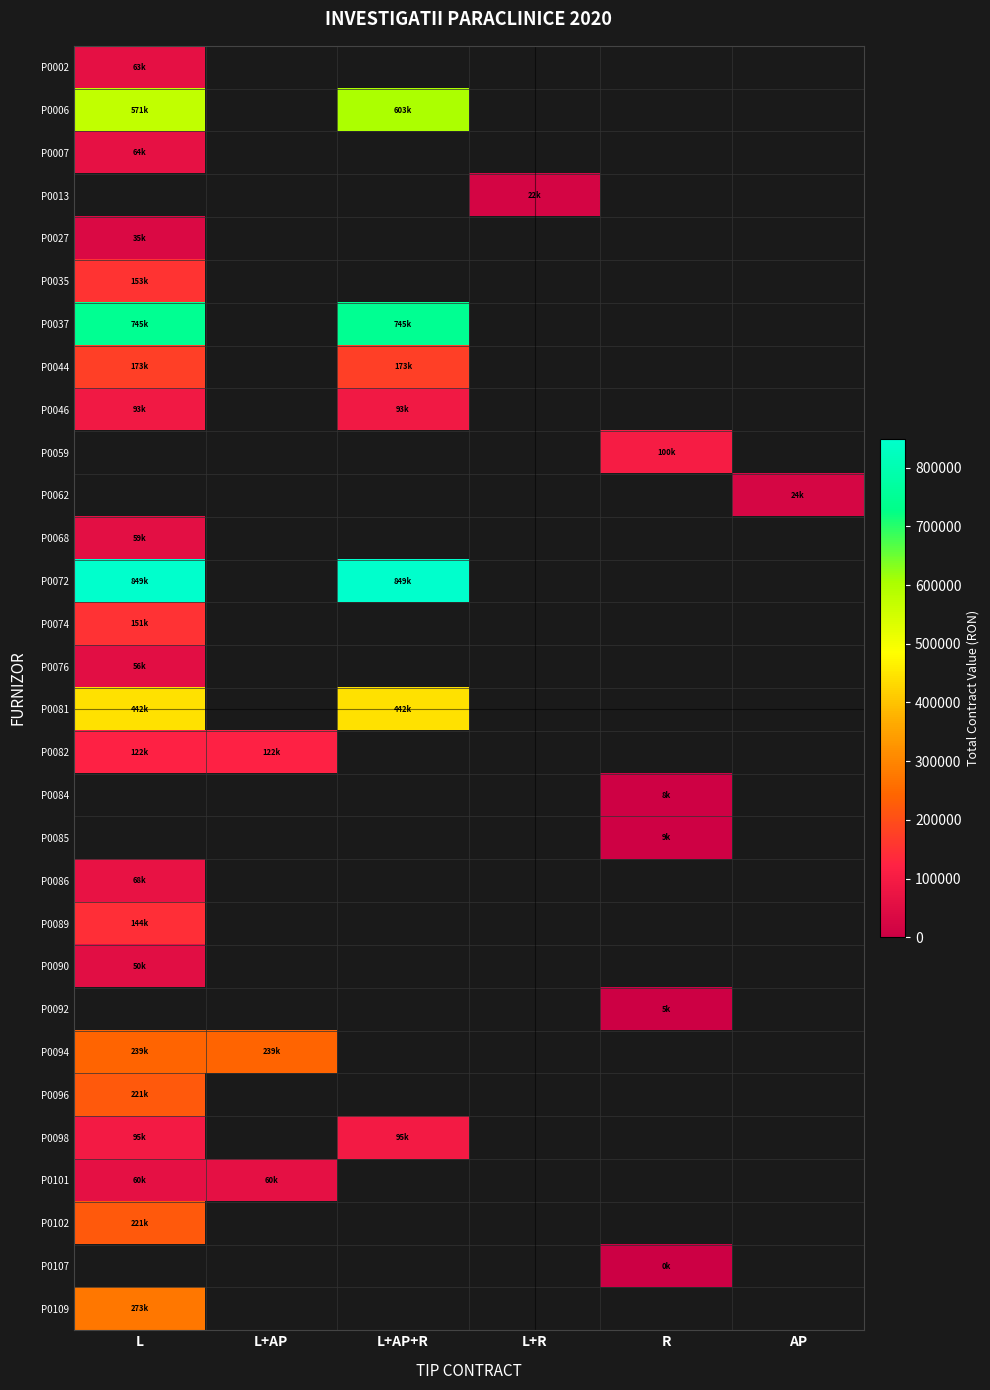

Where is P0081 nearest to the value 441570?

L